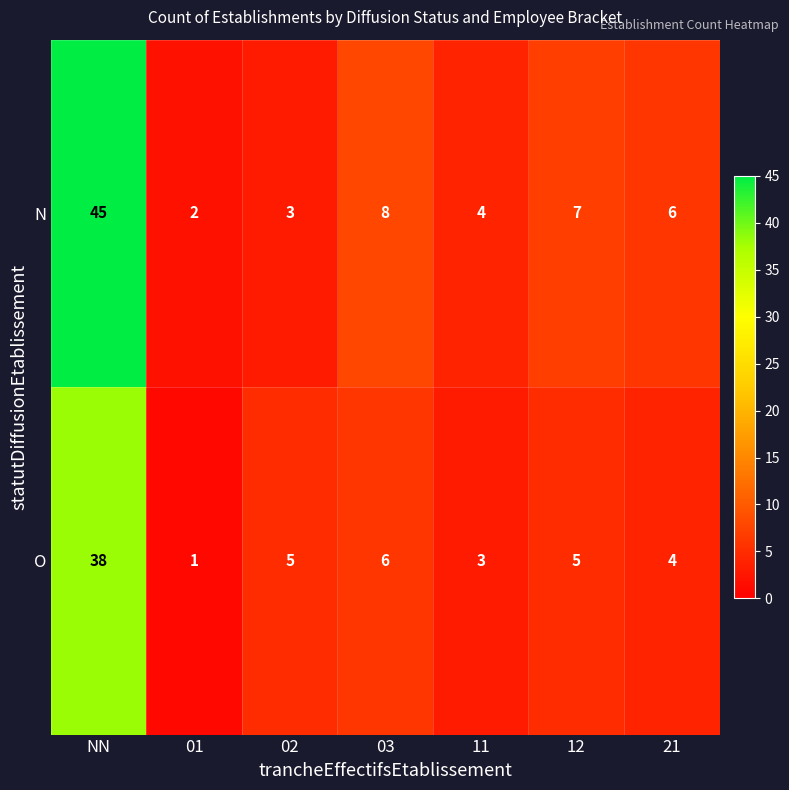

Rank the series by their average value, from lowest to highest.

O, N